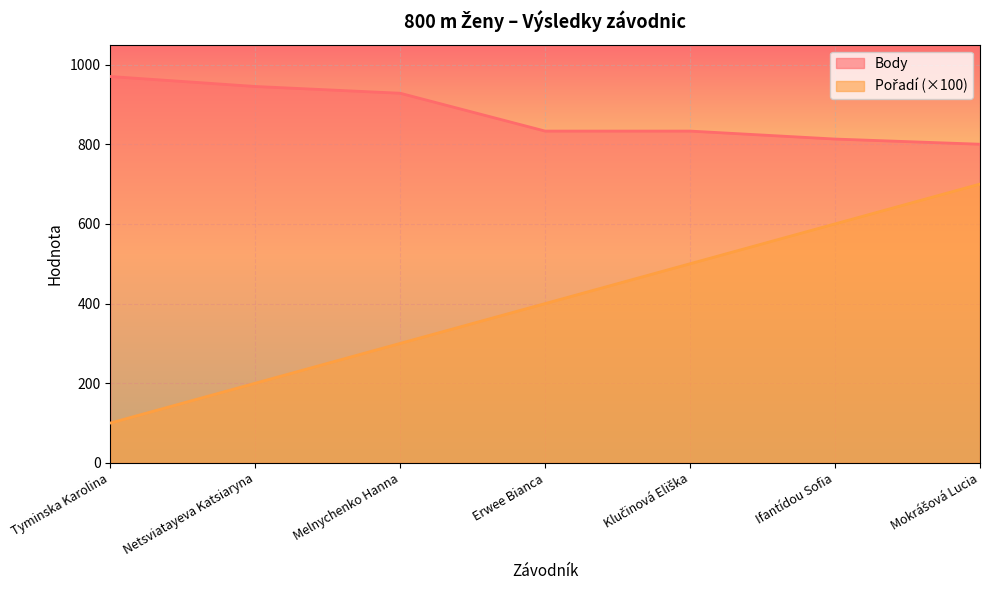

What is the difference between the highest and lowest values at Tyminska Karolina?

870